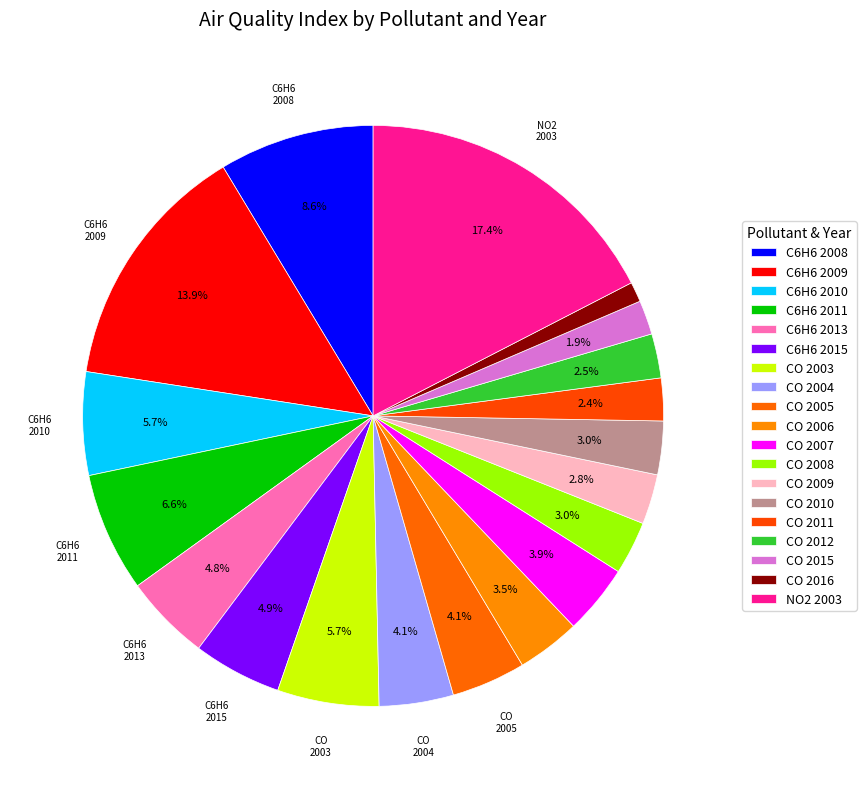

Which slice is the smallest?

CO_2016